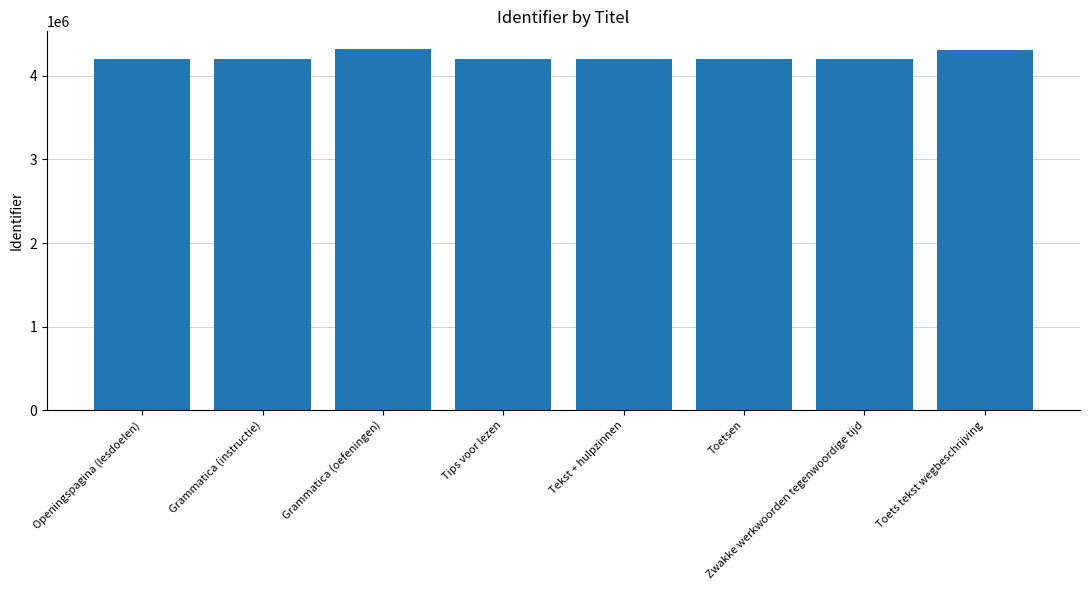

What is the sum of the values at Zwakke werkwoorden tegenwoordige tijd and Toetsen?

8411110